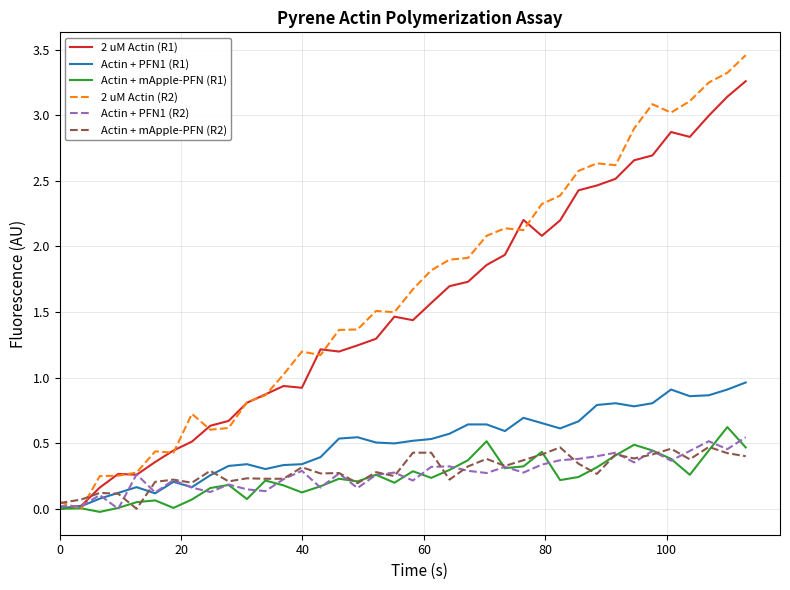

Which series has the largest range (max minus min)?

2 uM Actin (R2)